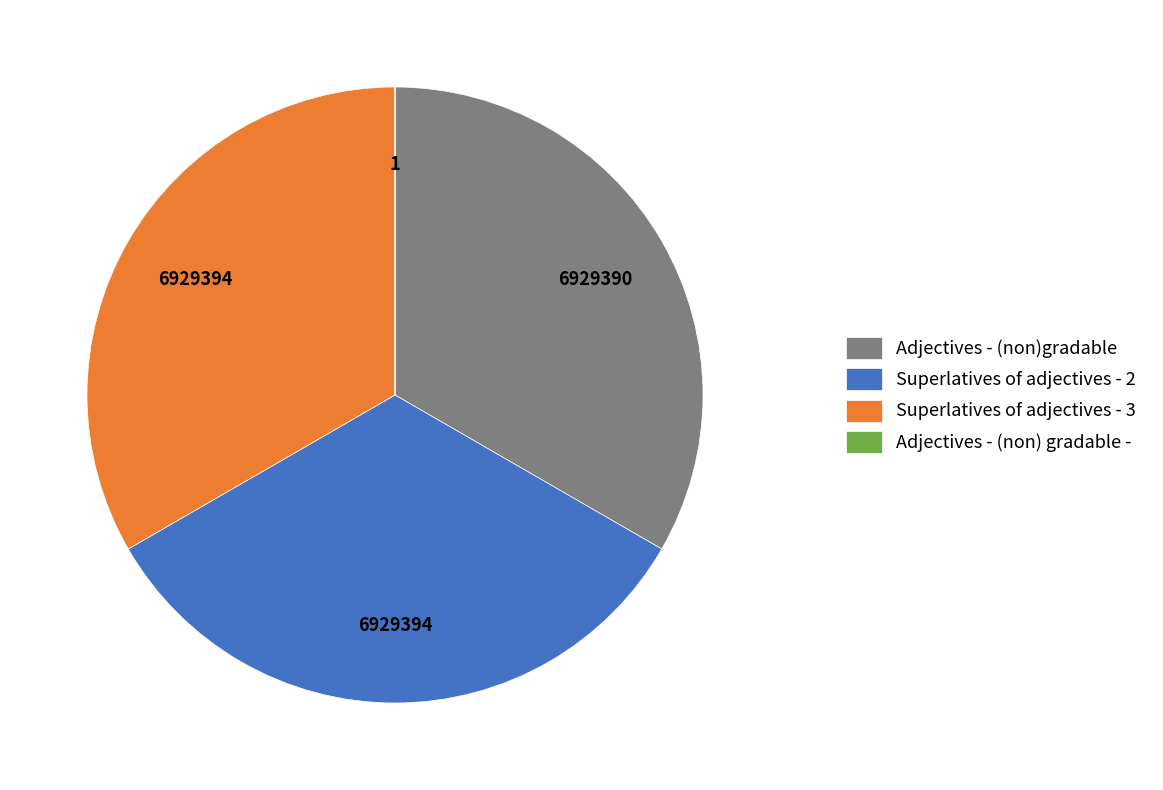

Does any single category account for the majority?

No